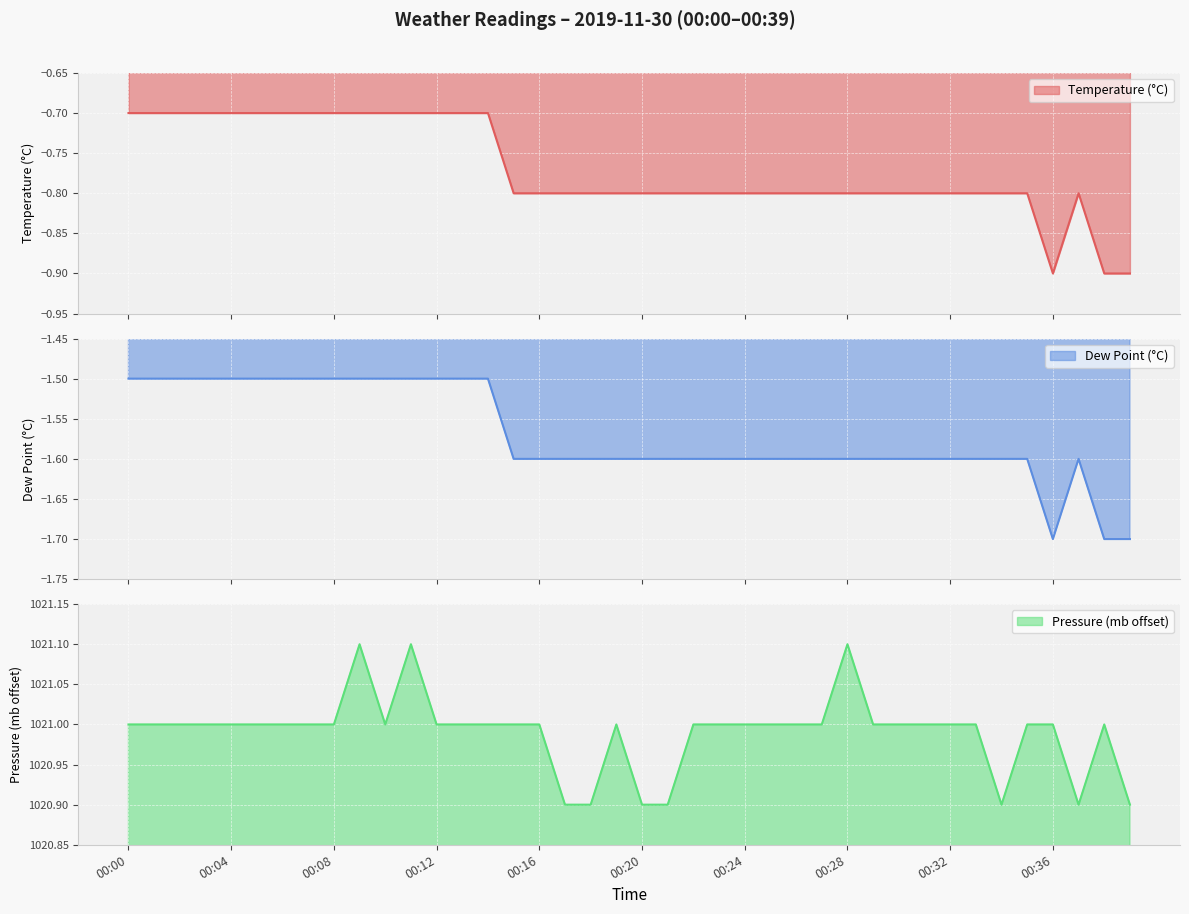

What is the sum of all Temperature (°C) values?

-30.8